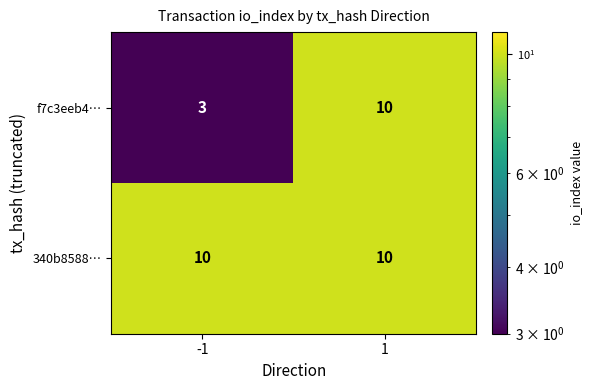

Reading left to right, extract all data points from this chart.

f7c3eeb4…: -1=3	1=10
340b8588…: -1=10	1=10